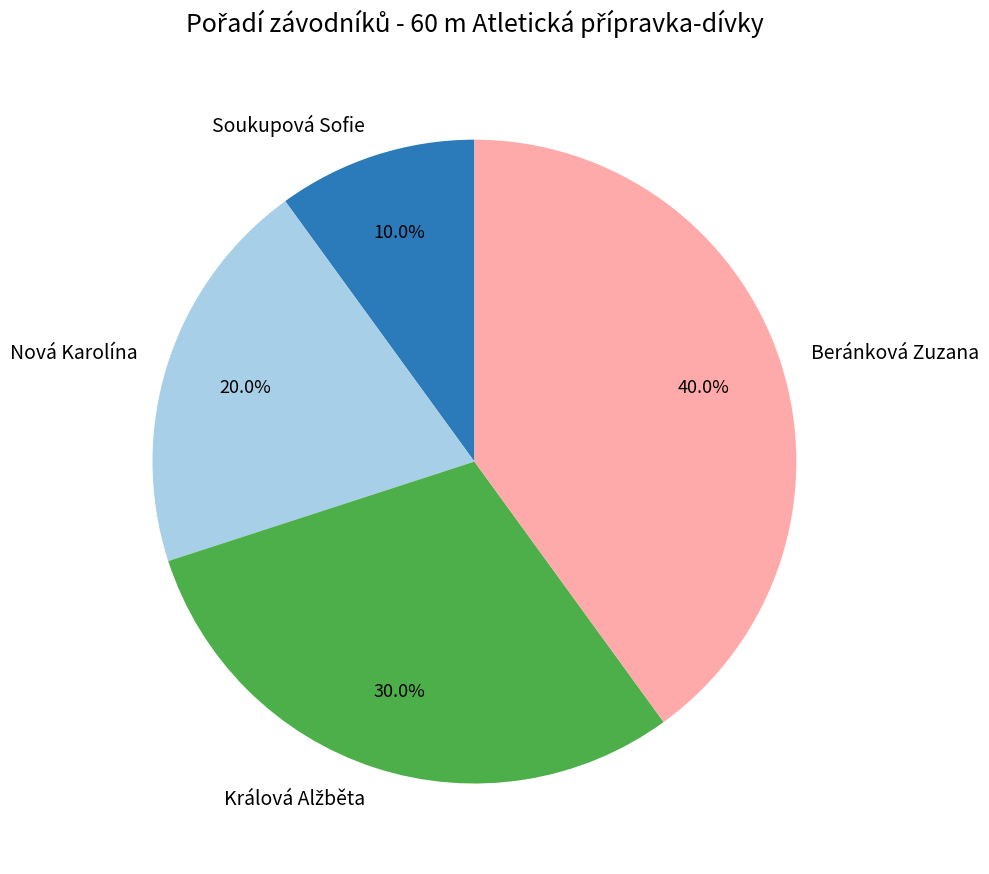

Is there a majority slice in this chart?

No